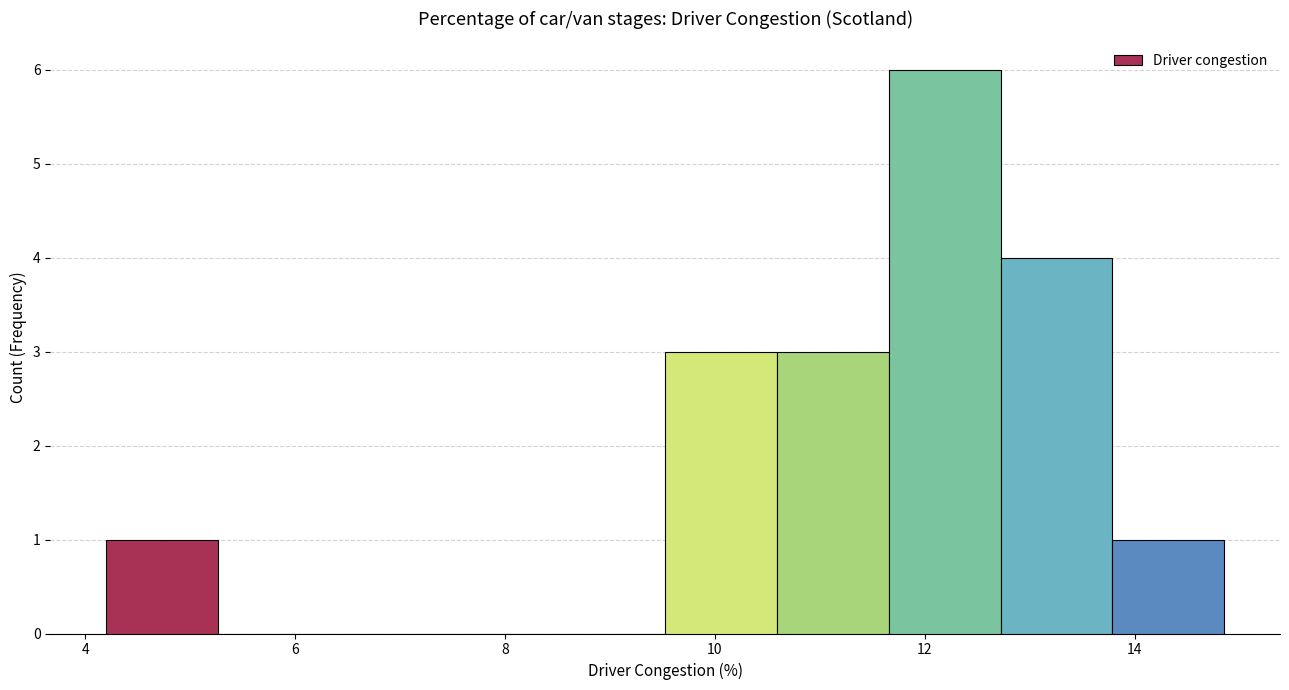

What is the height of the bar covering 4.2 to 5.2 on the x-axis? Neither the bar edges nor the heights are printed on the chart, so give them approximately, as read against the axes.

1